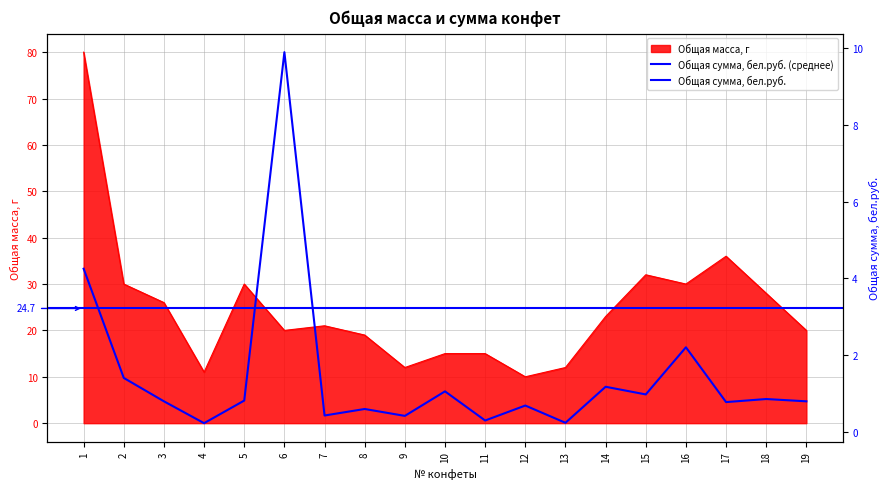

Which series has the widest spread of values?

Общая масса, г